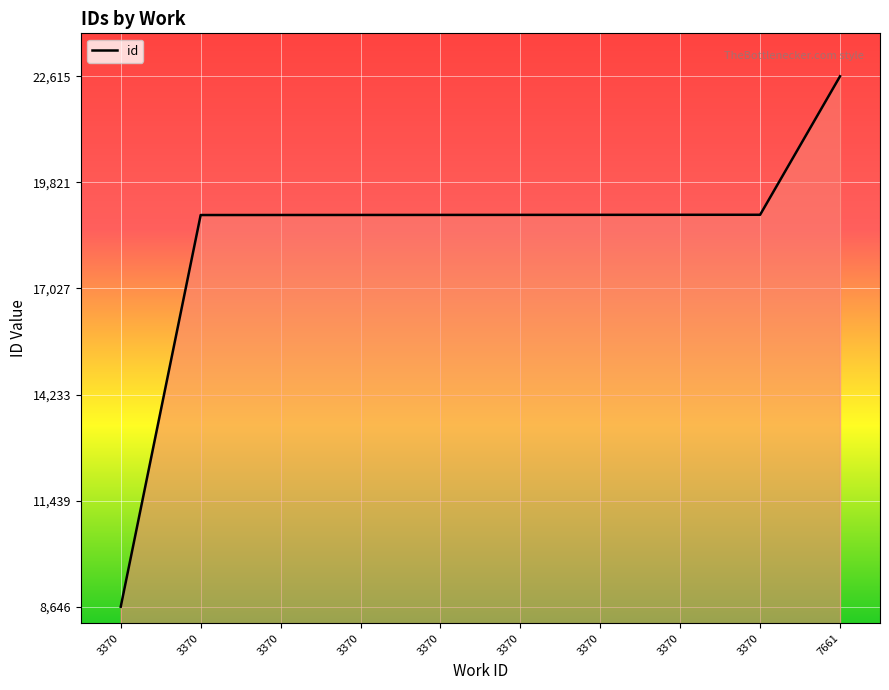

How many lines are shown in the chart?

1